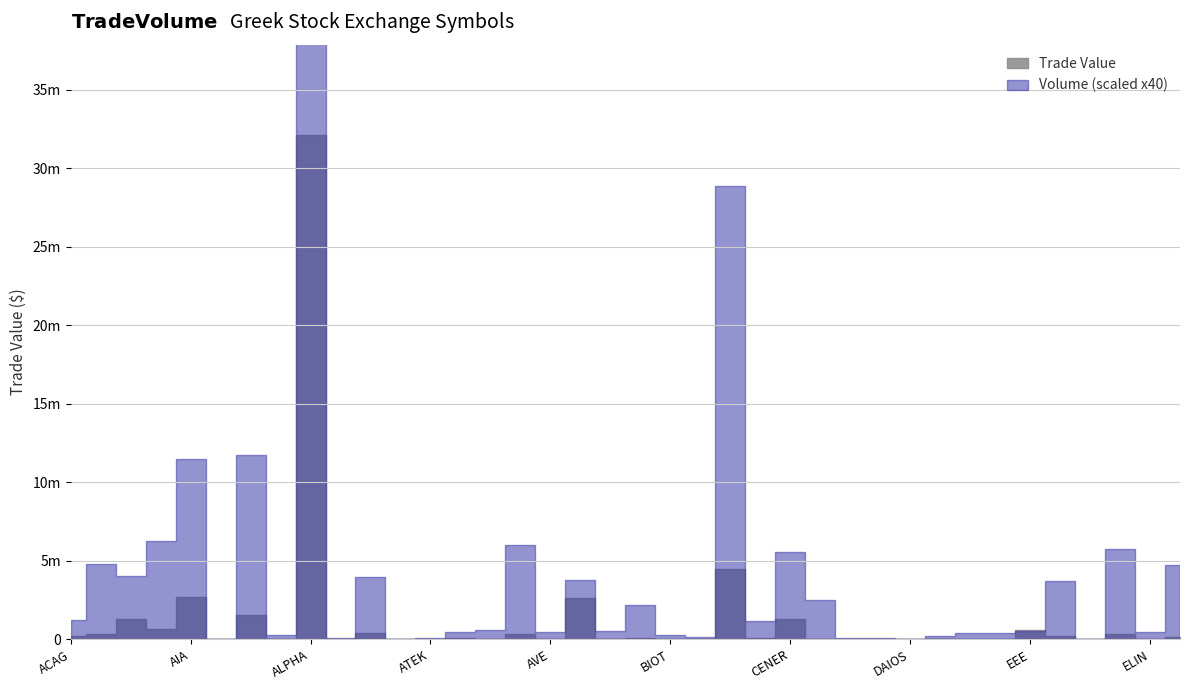

What is the difference between the Volume values at ASCO and BIOT?

92145.0